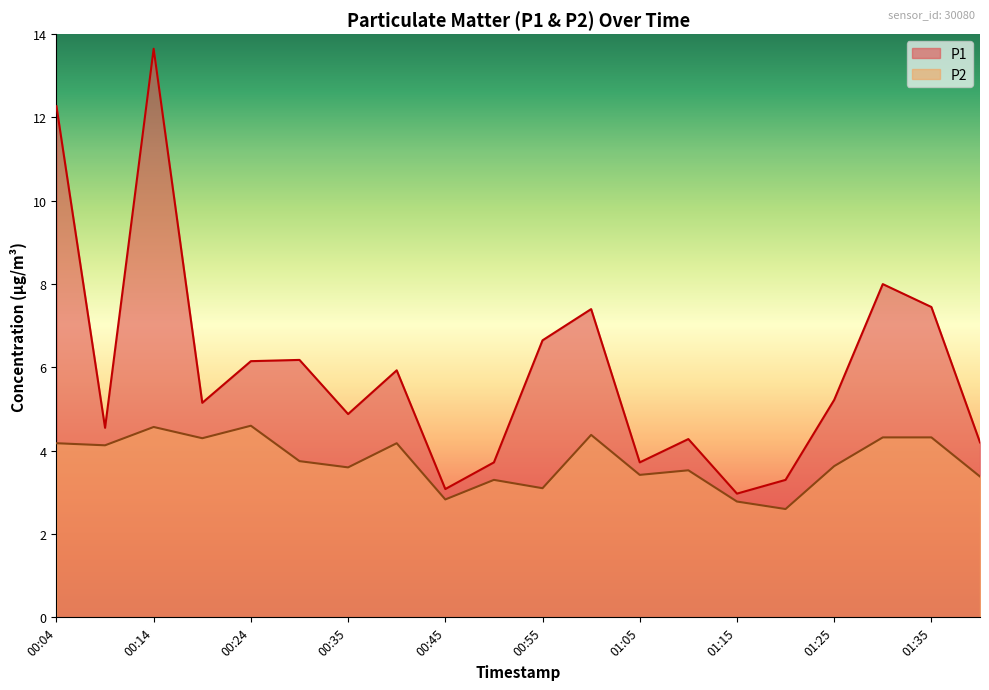

Where is P1 nearest to the value 8?

01:30